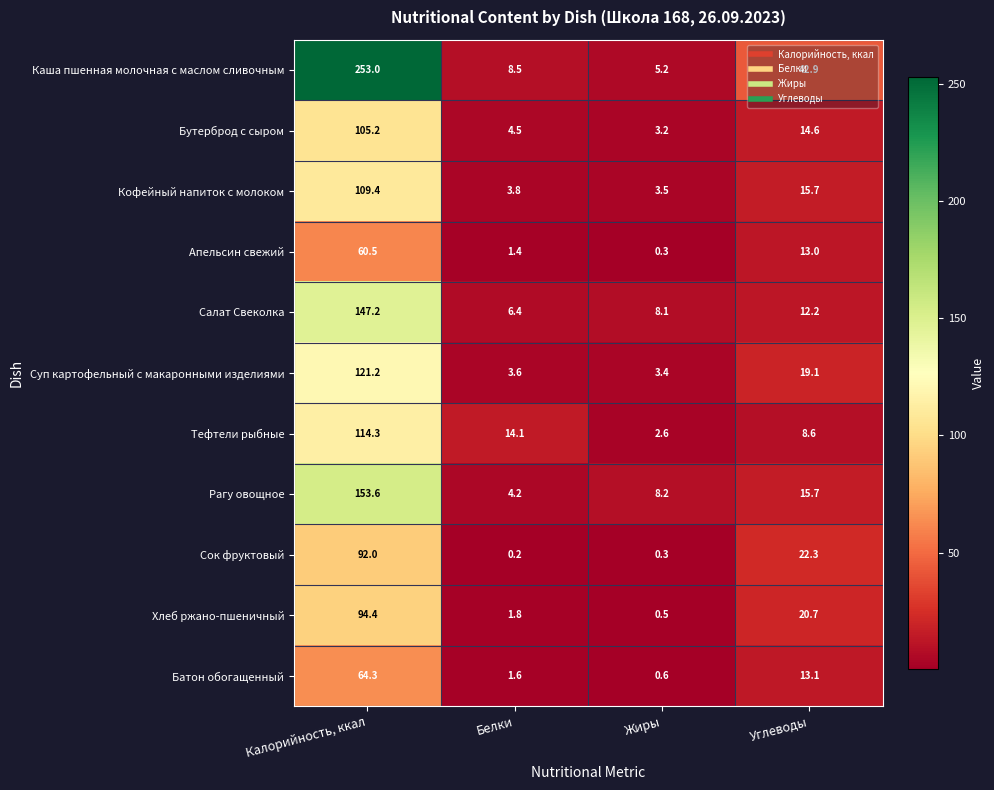

What is the total value across all series at Калорийность, ккал?

1315.1